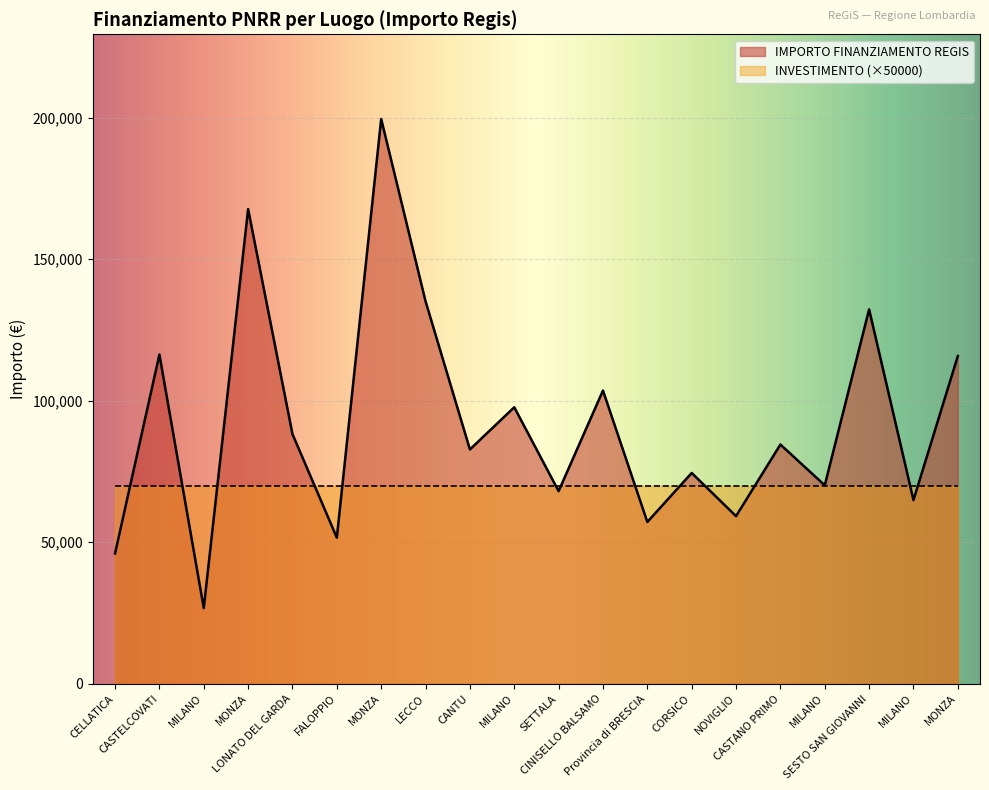

Rank the categories by value from highest to lowest.

MONZA, MONZA, LECCO, SESTO SAN GIOVANNI, CASTELCOVATI, MONZA, CINISELLO BALSAMO, MILANO, LONATO DEL GARDA, CASTANO PRIMO, CANTU, CORSICO, MILANO, SETTALA, MILANO, NOVIGLIO, Provincia di BRESCIA, FALOPPIO, CELLATICA, MILANO